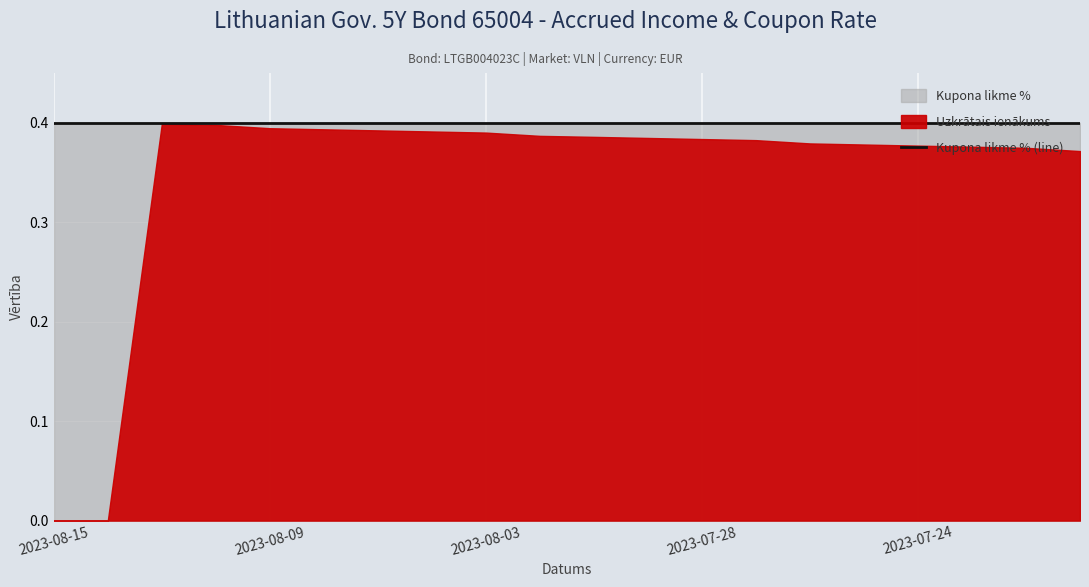

Where is Uzkrātais ienākums nearest to the value 0?

2023-08-15